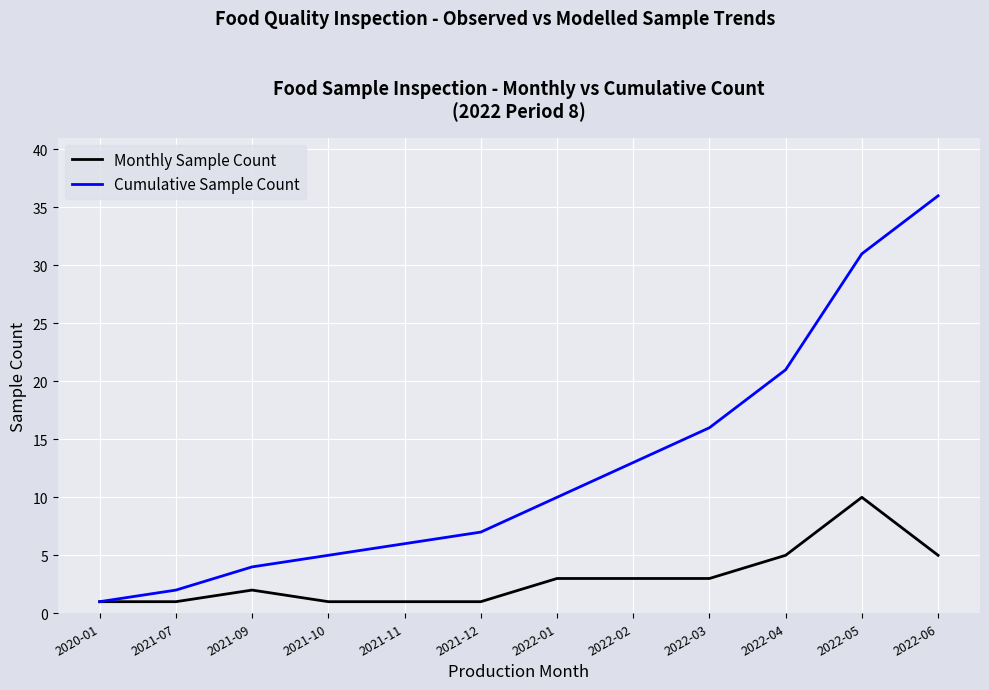

What is the approximate value of Monthly Sample Count at 2020-01?

1